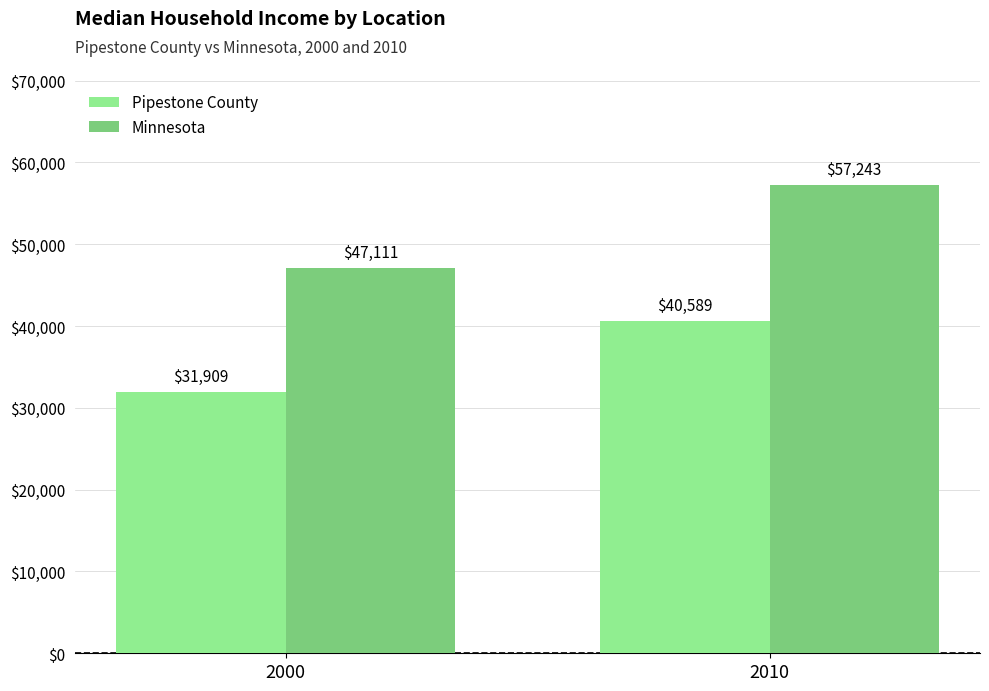

What is the average value of the Minnesota series?

52177